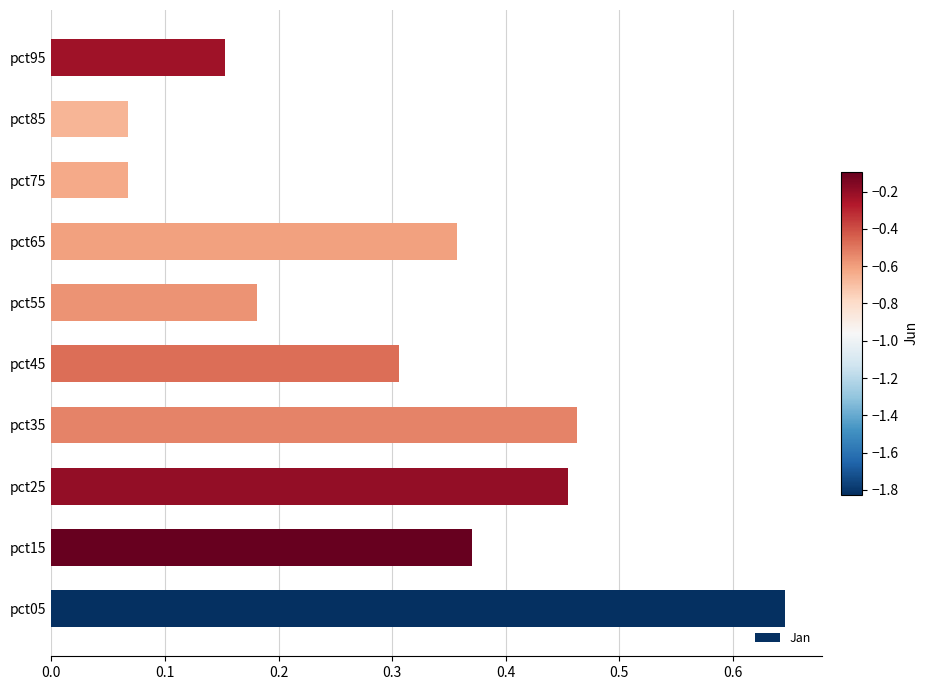

Are the bars horizontal?

Yes